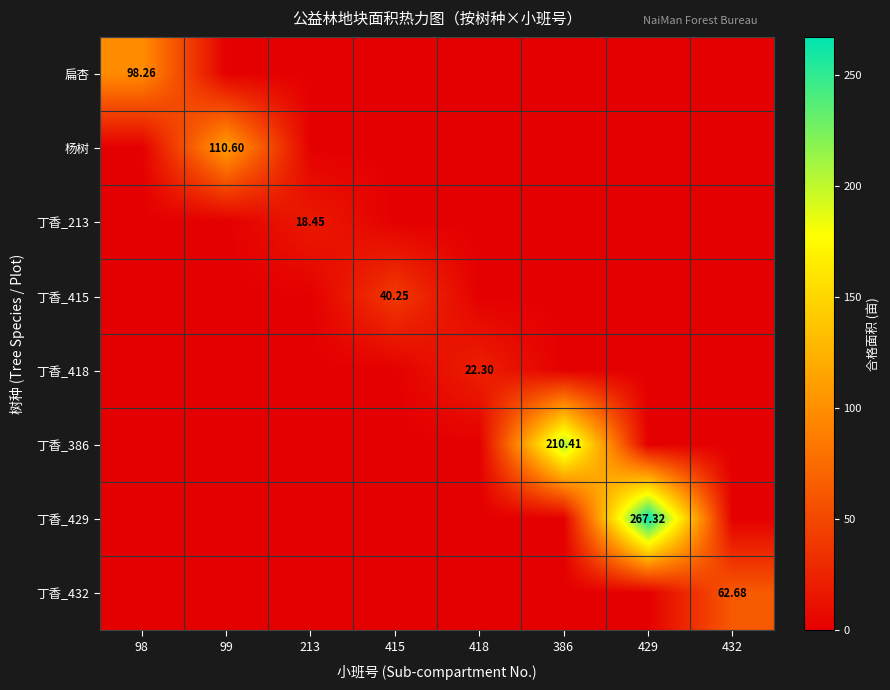

What is the sum of the 丁香_432 values at 418 and 432?

62.7